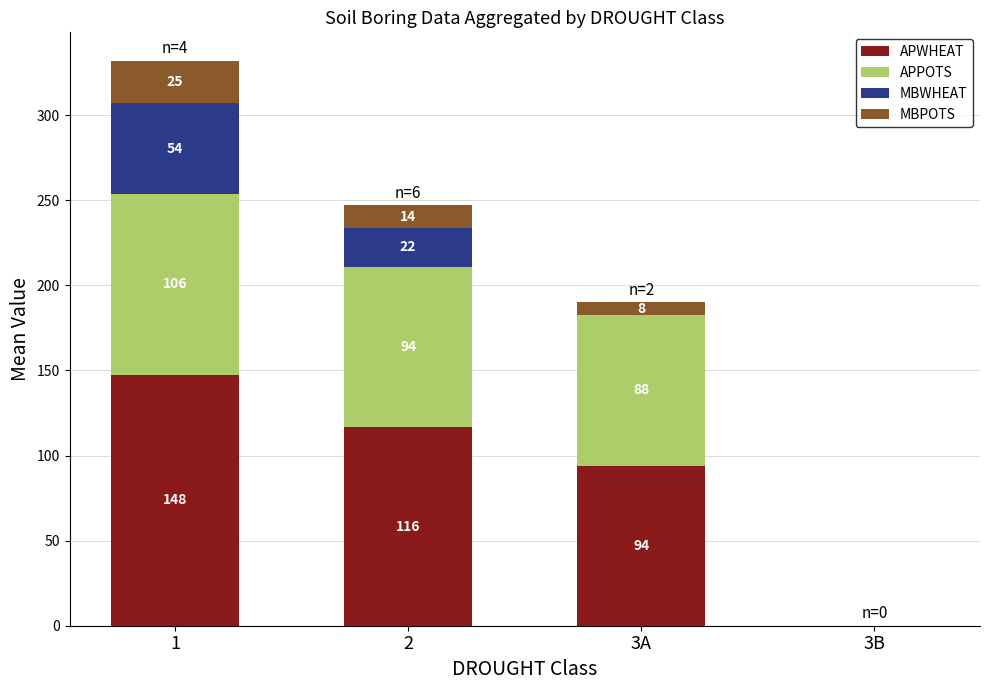

The value of APWHEAT at 1 is 219.7. True or false?

False